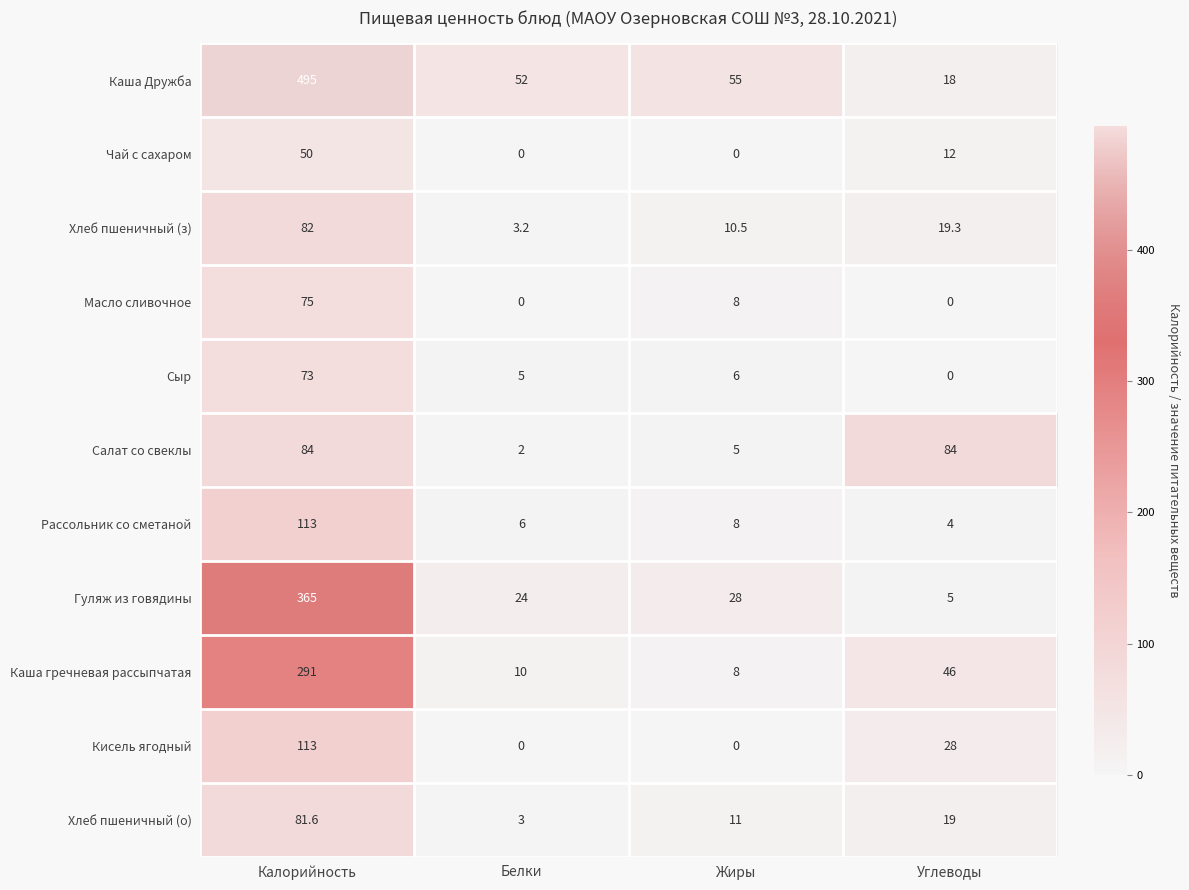

At which label is Хлеб пшеничный (о) closest to 42?

Углеводы